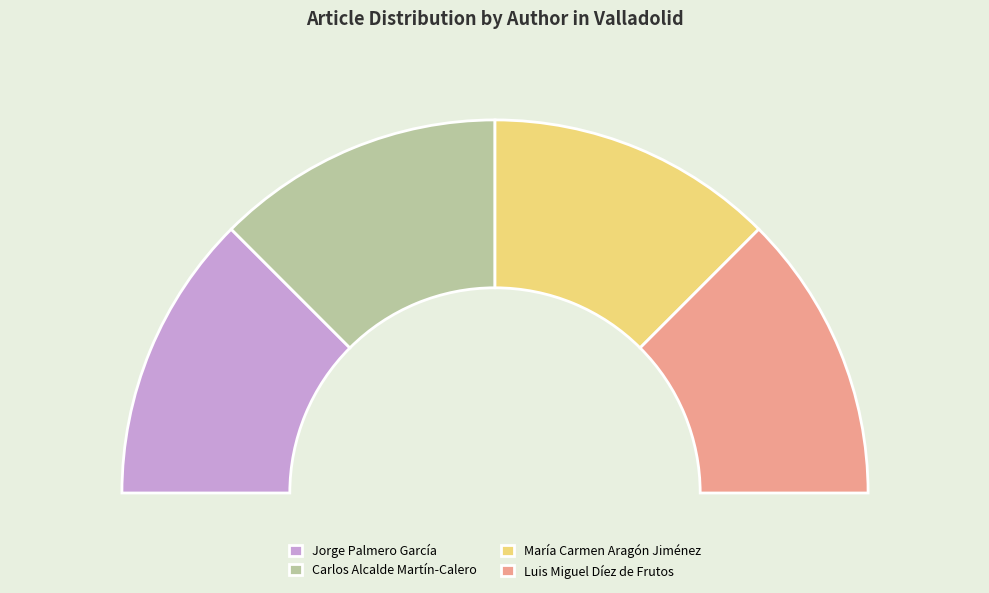

What percentage is the Jorge Palmero García slice, to the nearest percent?

25%